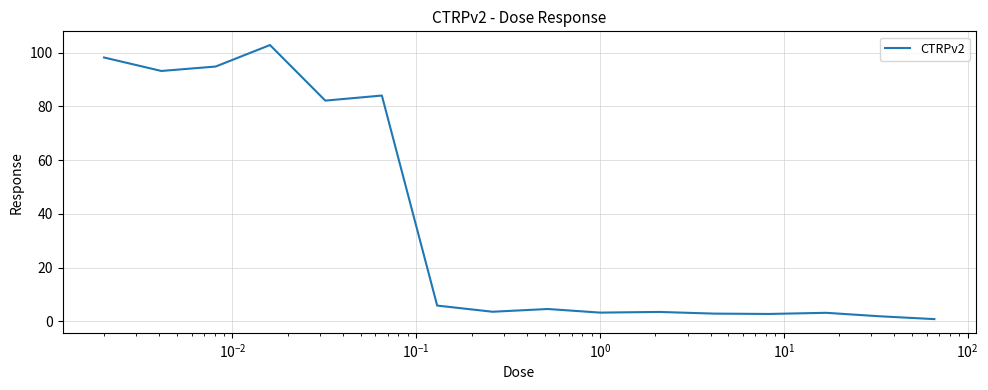

What is the greatest value displayed?

102.9